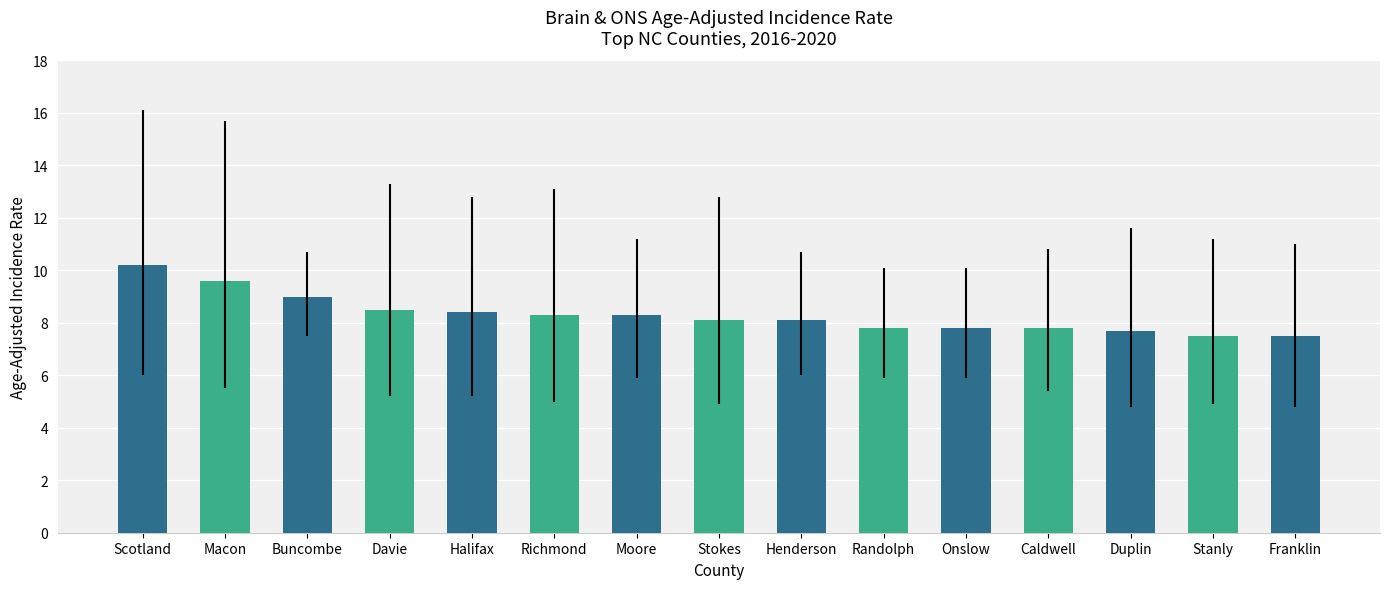

Count the number of values greater than 8.

9